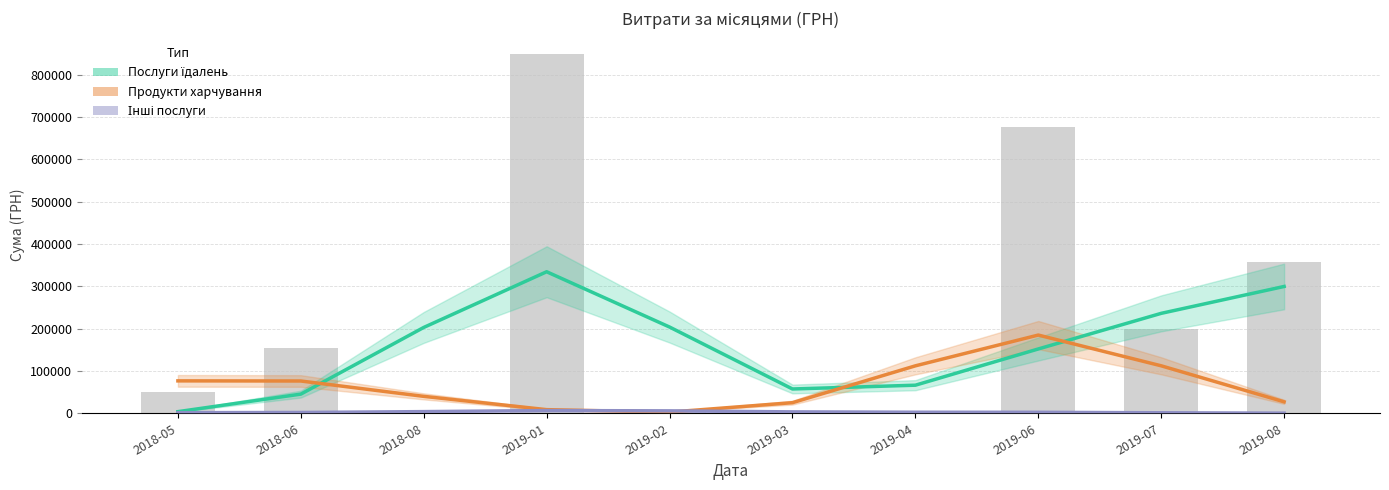

Where does the Послуги їдалень series first go above 202824?

2018-08